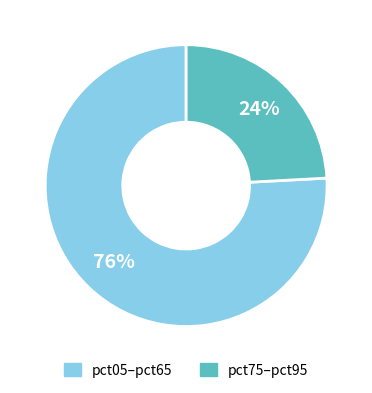

To the nearest percent, what is the average slice percentage?

50%